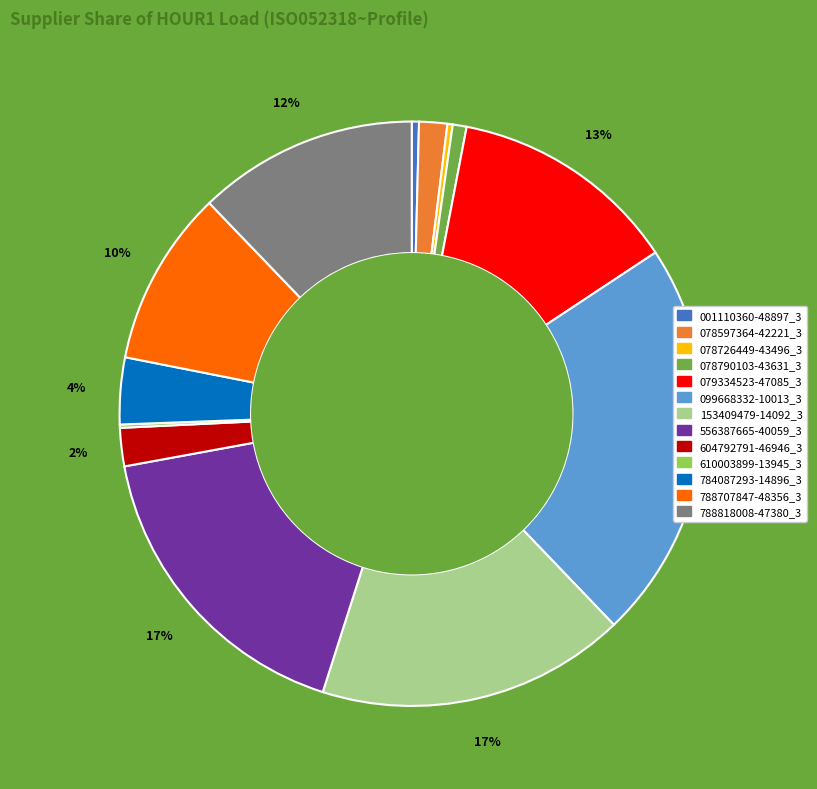

Does any single category account for the majority?

No